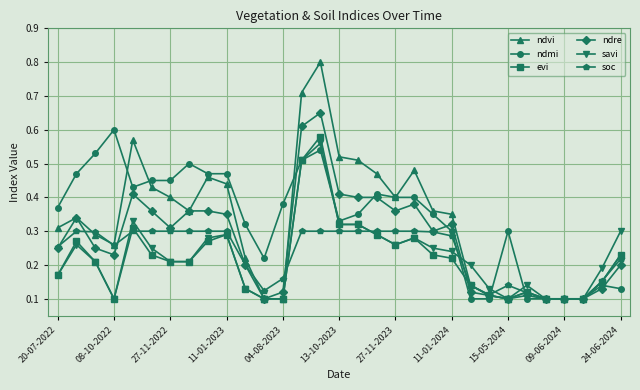

At how many categories does at least one series exceed 0?

31